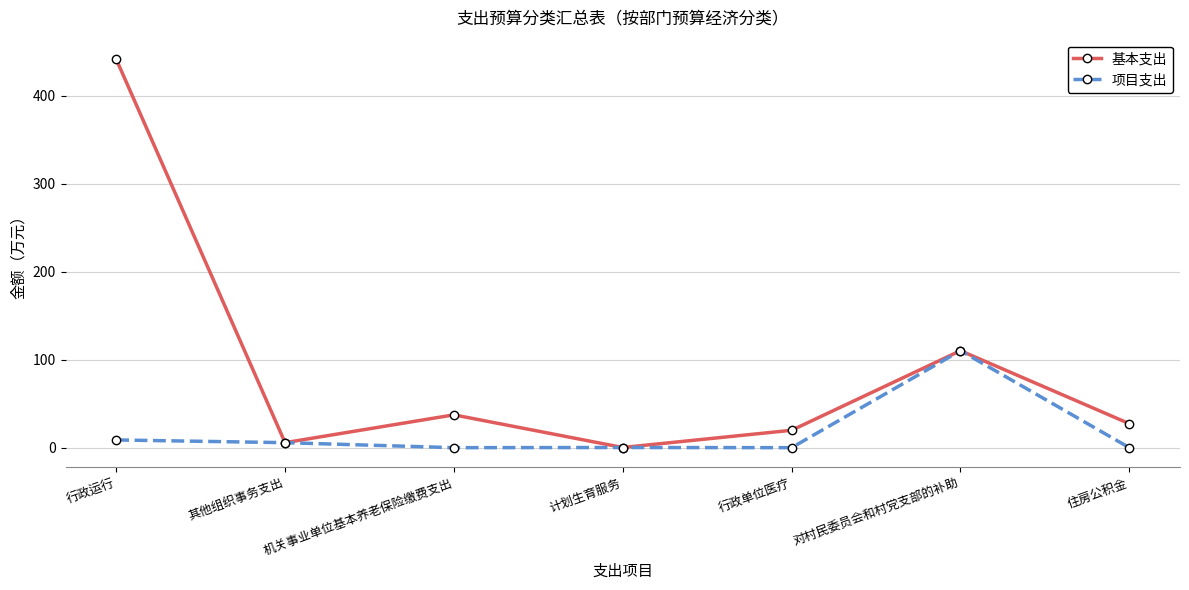

What is the label of the 1st point from the left?

行政运行